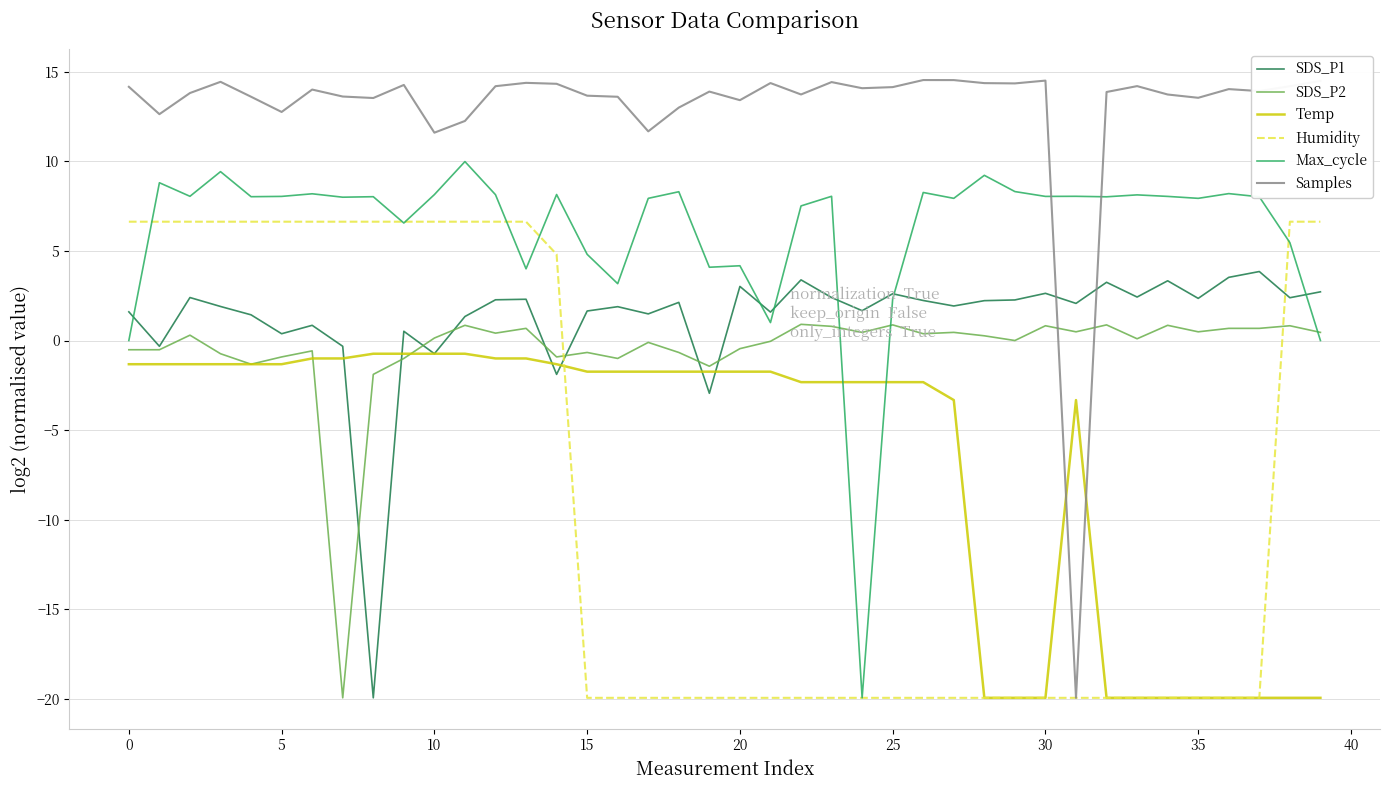

Which series has the largest total across all categories?

Samples